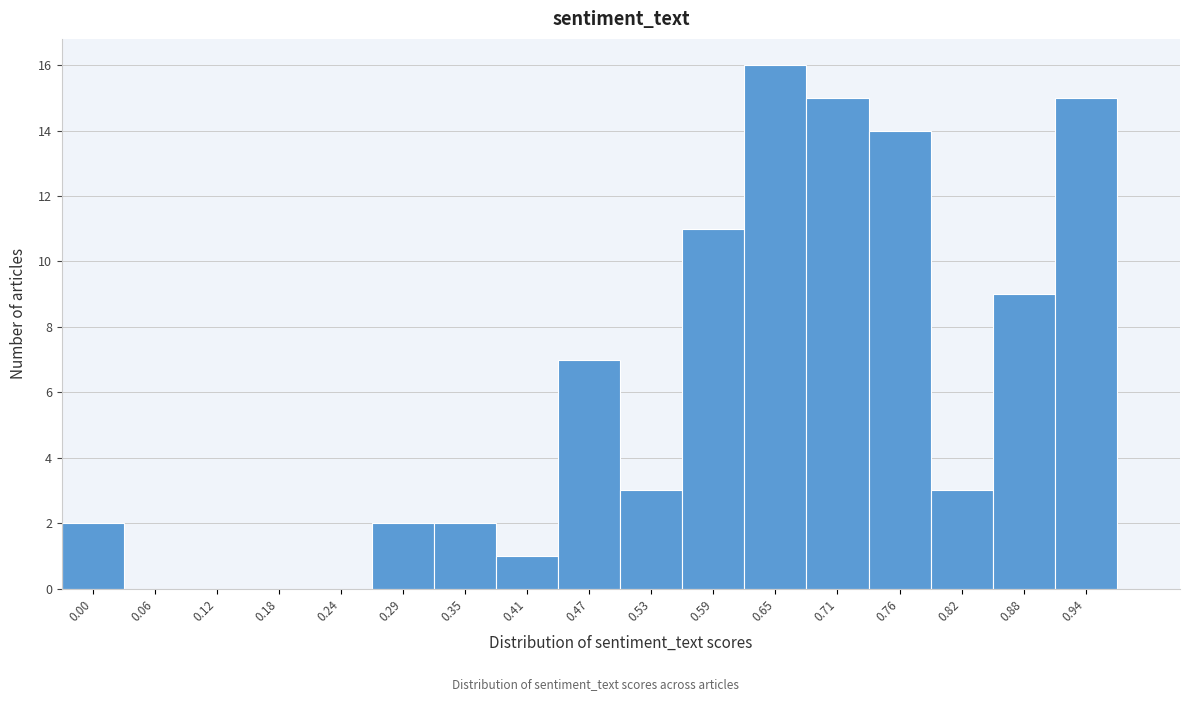

The value at 0.24 is 0. True or false?

True